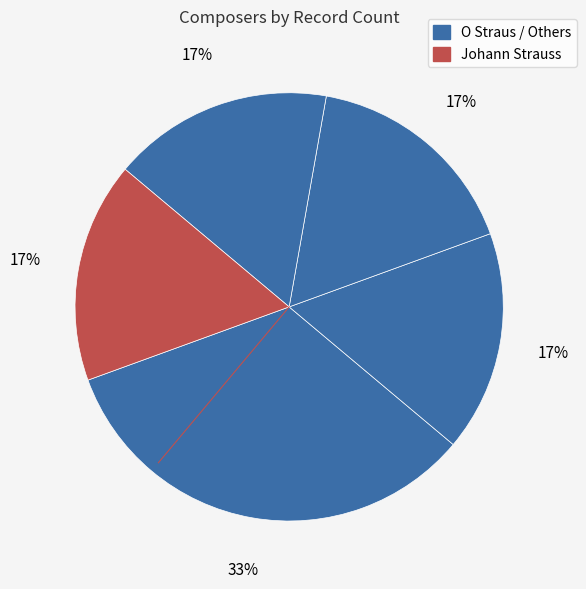

Does any single category account for the majority?

No